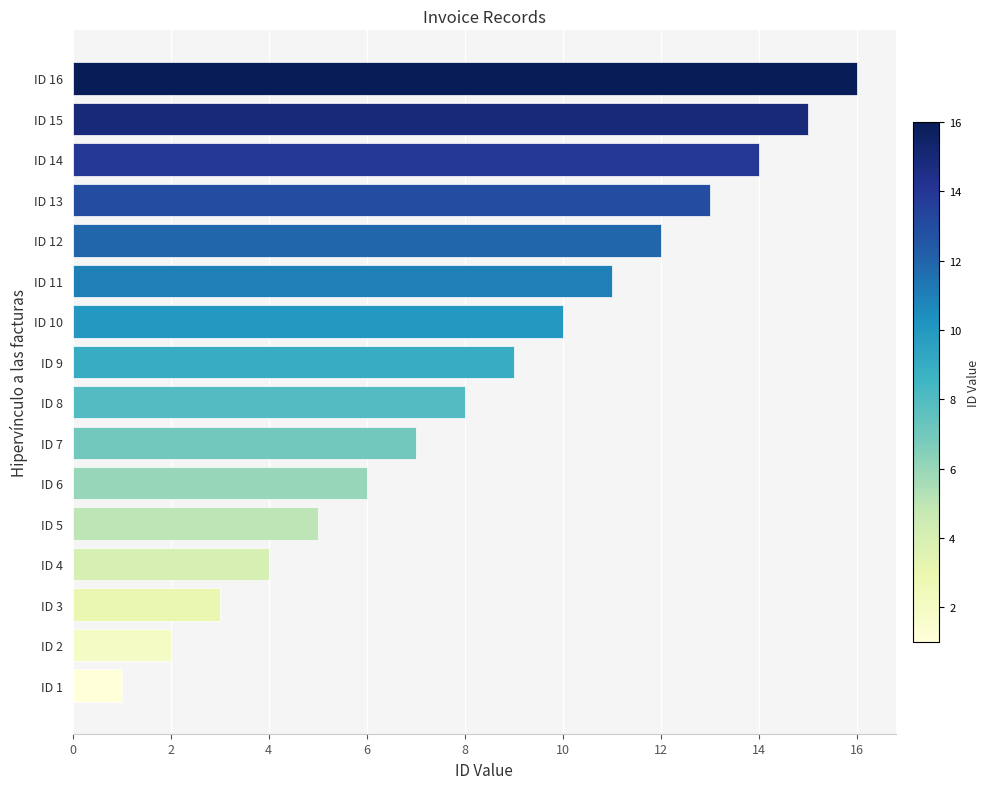

Approximately how many times larger is the value at ID 11 compared to ID 12?

0.9